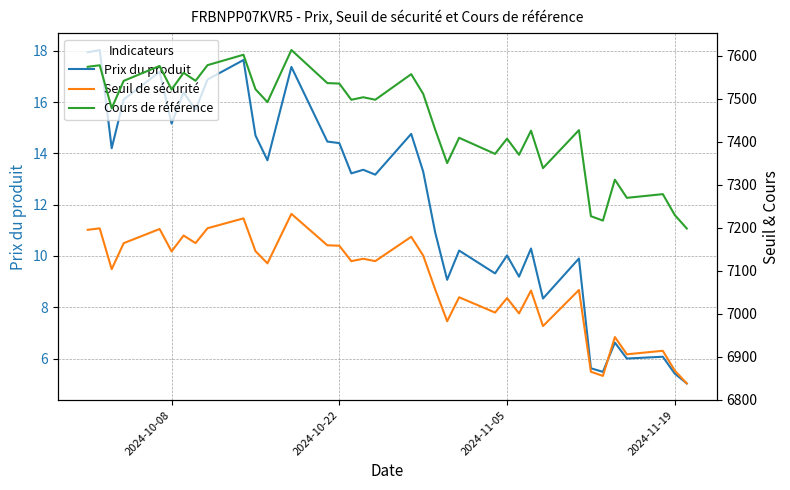

What is the difference between the second highest and second lowest values in the Seuil de sécurité series?

366.0